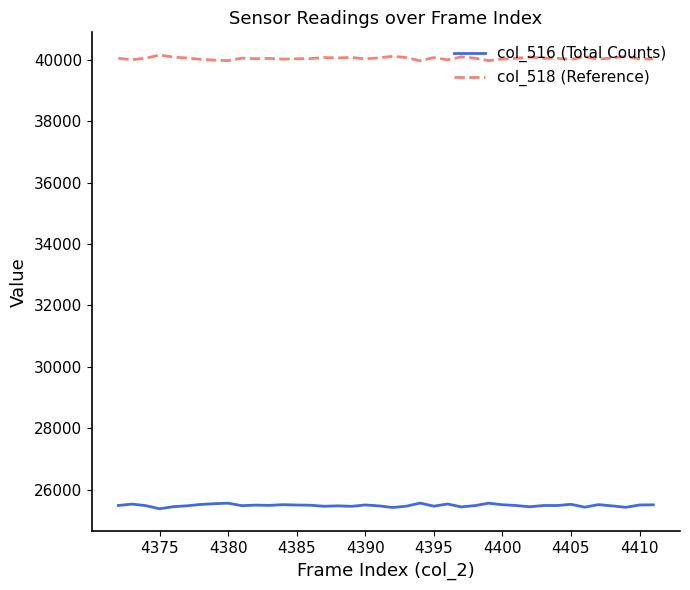

List the series in order of their peak value, lowest first.

col_516 (Total Counts), col_518 (Reference)